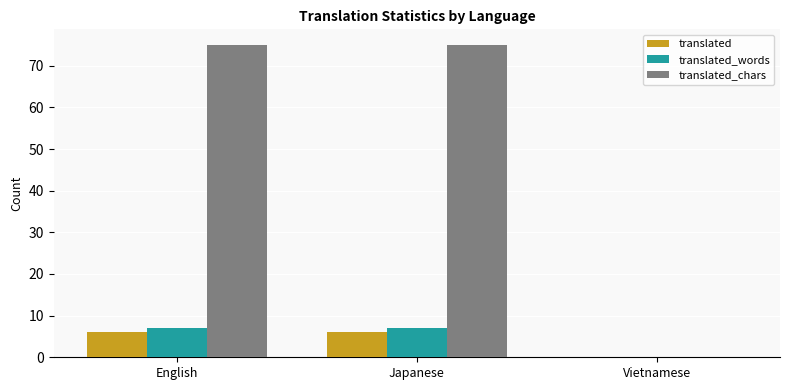

How many series are shown in this chart?

3